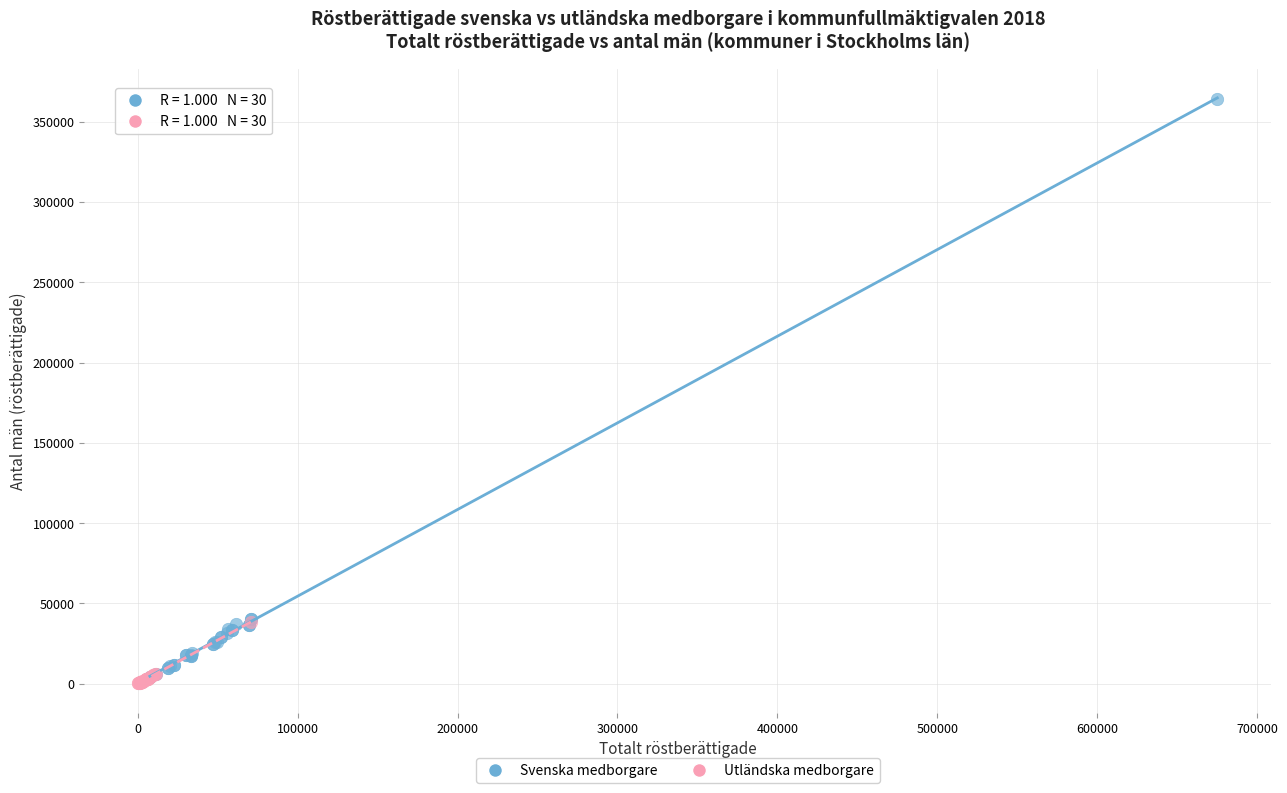

Which series has the largest Y range (max minus min)?

Svenska medborgare